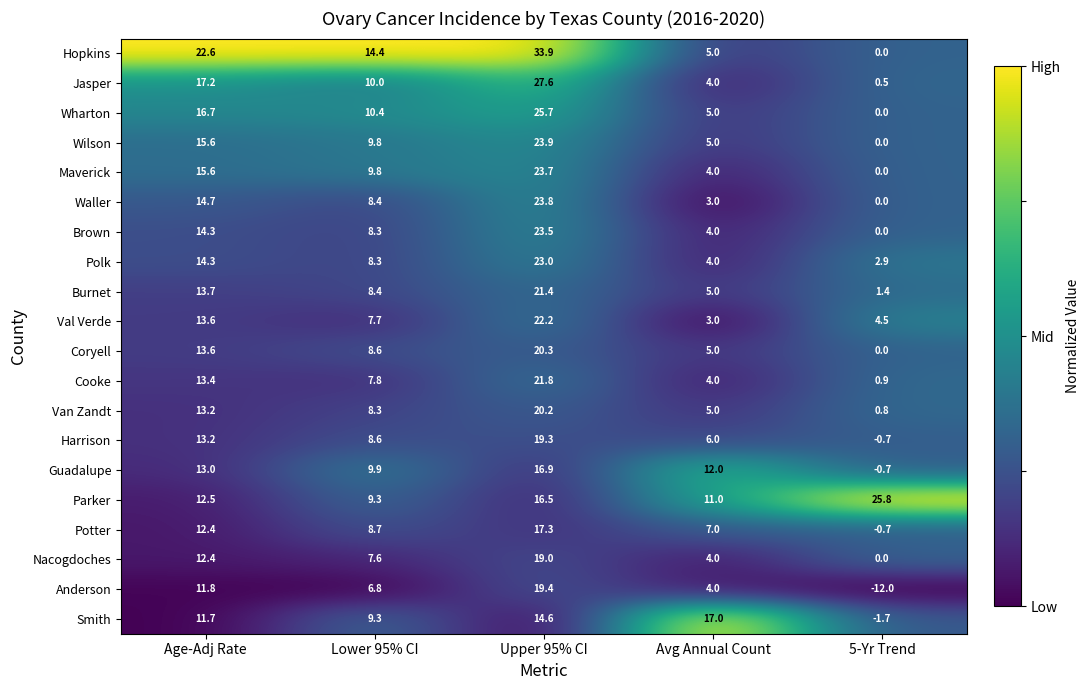

At how many categories does at least one series exceed 0?

5